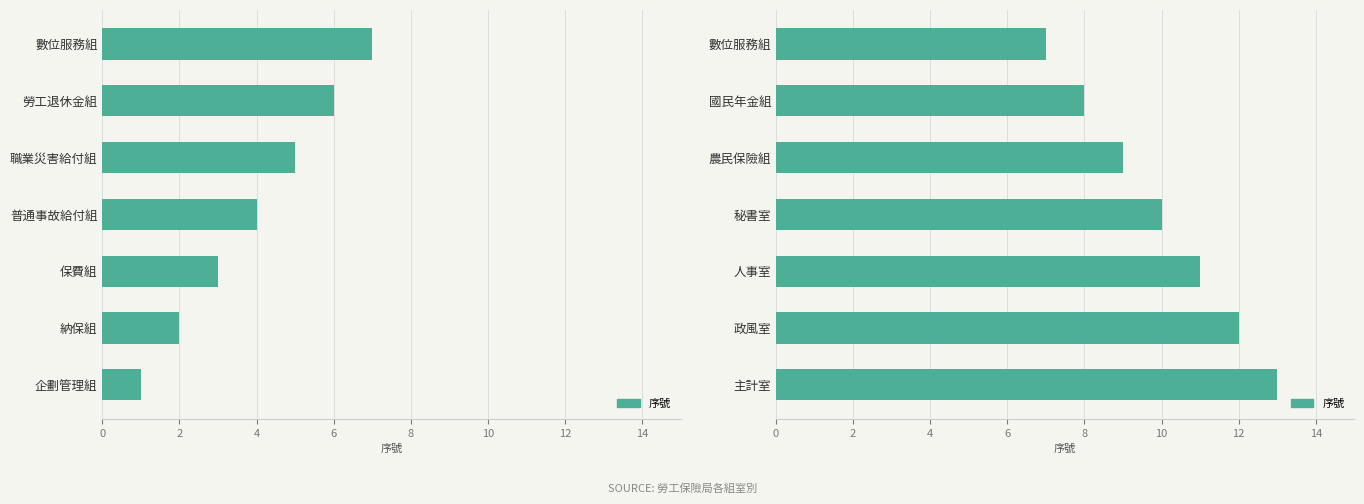

Count the number of values greater than 10.

3